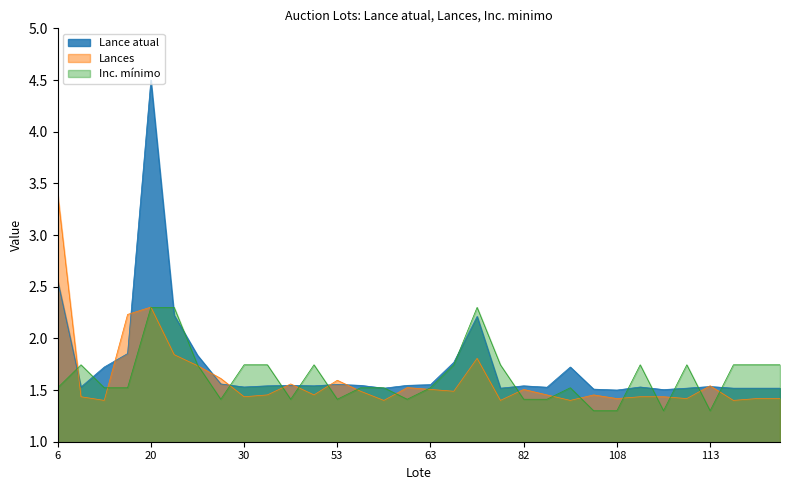

How many lines are shown in the chart?

3